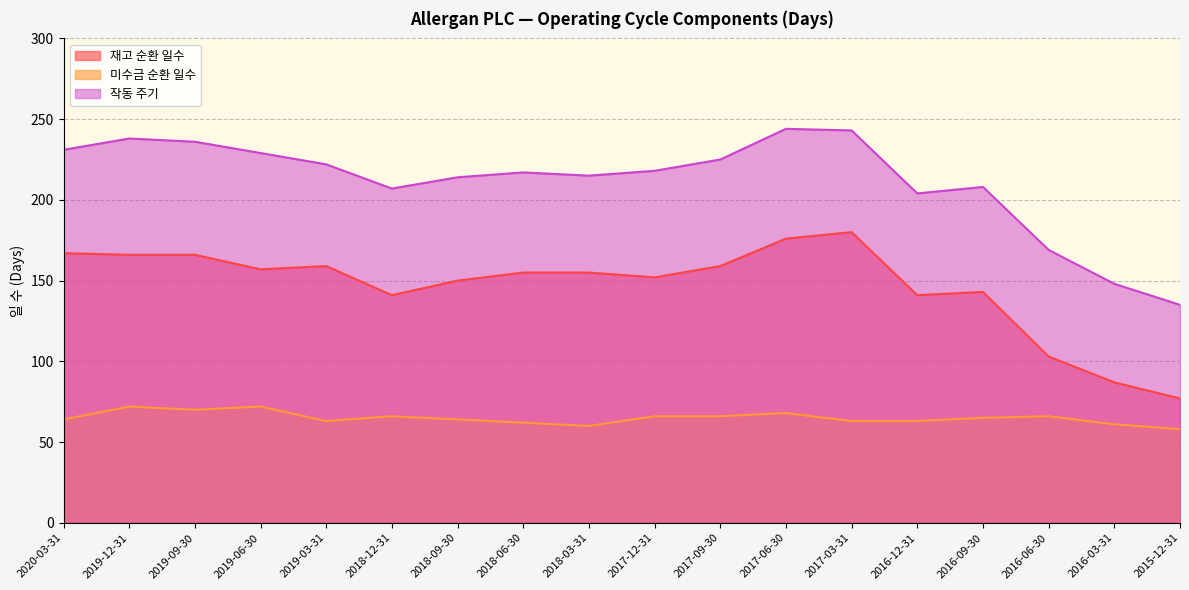

List the series in order of their overall mean, highest first.

작동 주기, 재고 순환 일수, 미수금 순환 일수